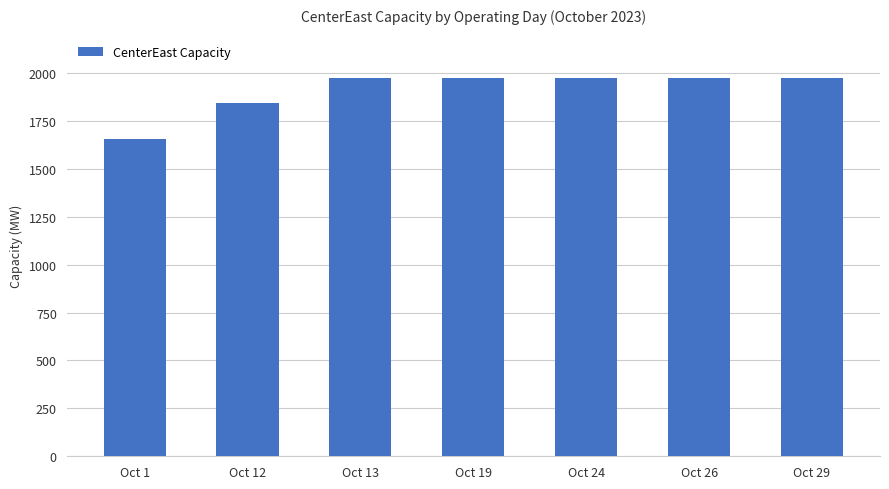

Are the bars grouped side by side (vs. stacked)?

No